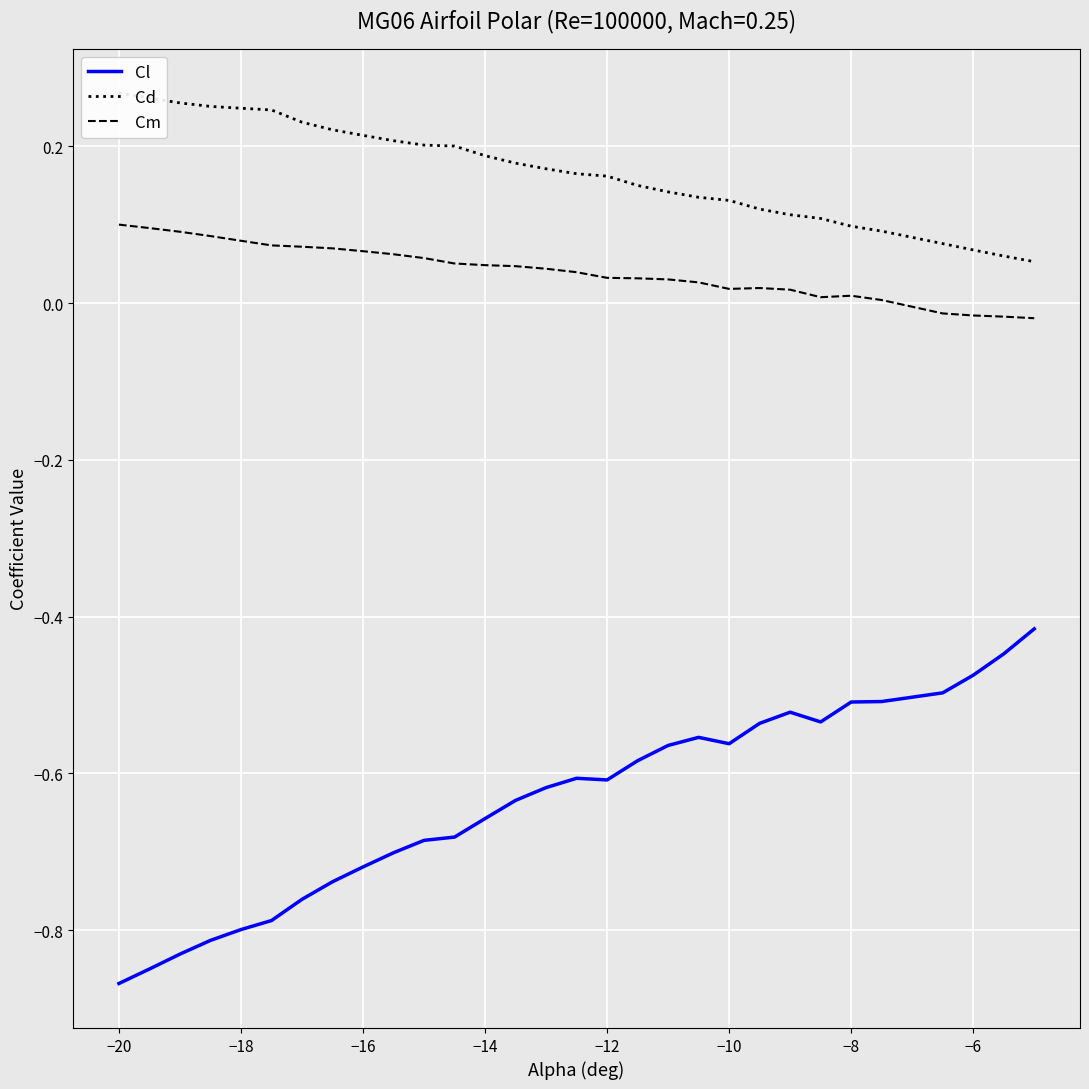

True or false: Cl and Cm cross at least once.

False